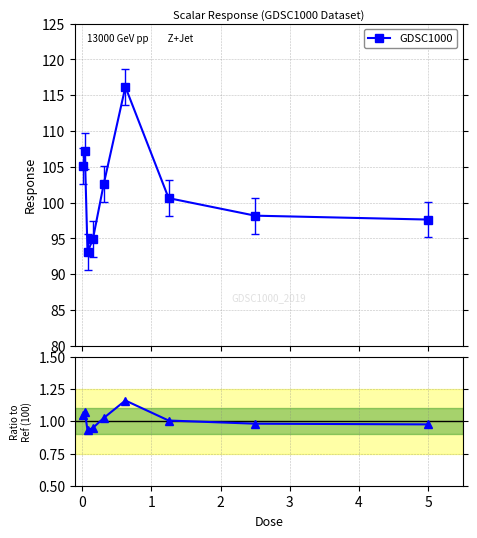

What is the value of the GDSC1000 point at the 2nd from the left?

107.2